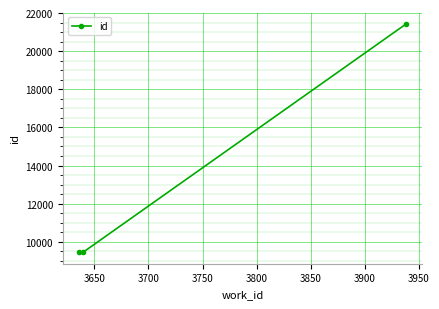

How many categories are shown in the chart?

3